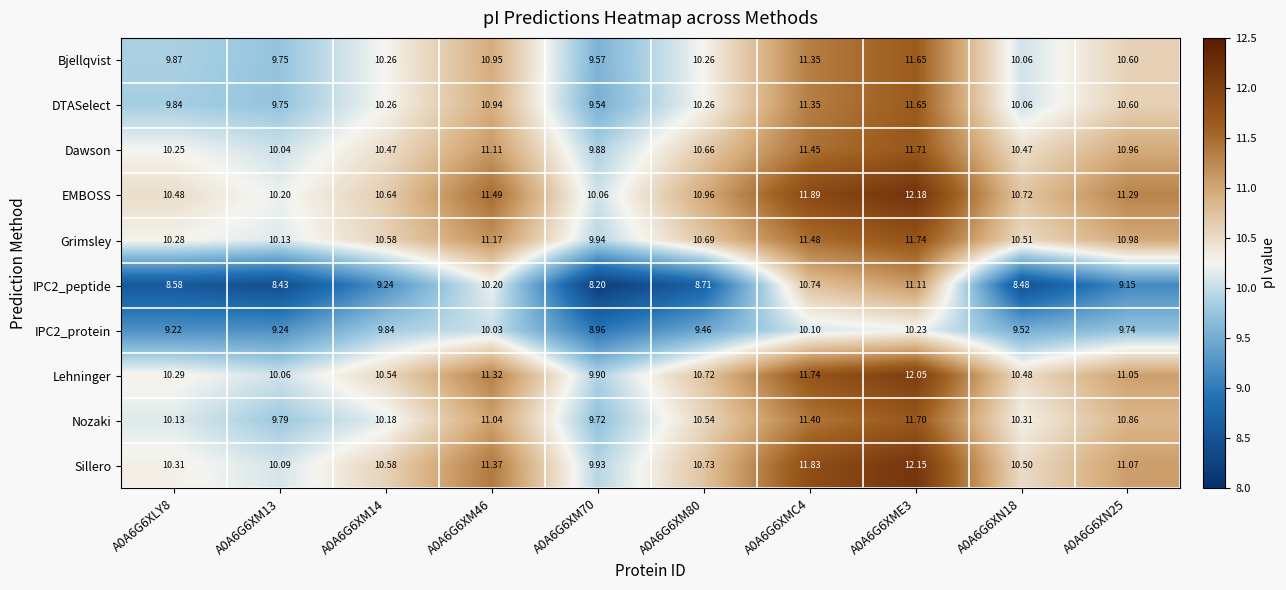

Which series has the largest total across all categories?

EMBOSS